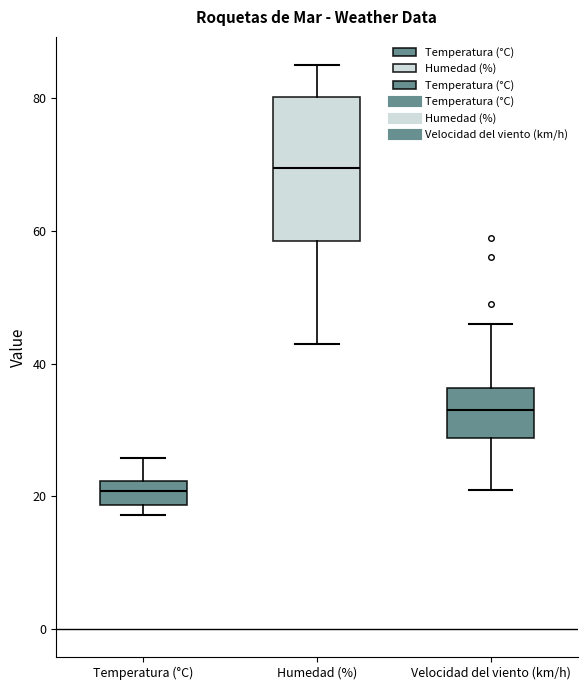

Which box has the lowest median line?

Temperatura (°C)